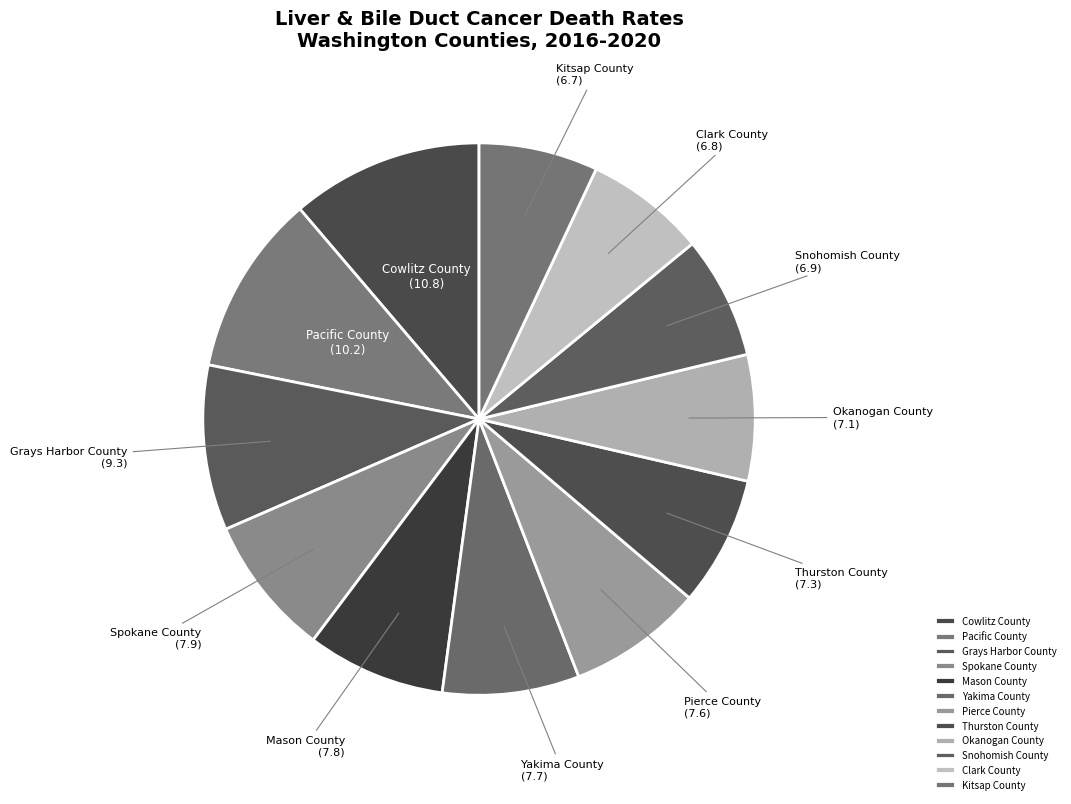

True or false: Mason County accounts for 17% of the total.

False